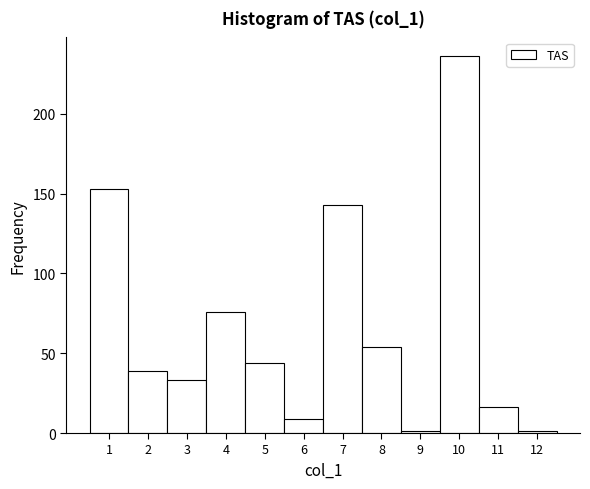

What is the height of the bar covering 6.5 to 7.5 on the x-axis? The values are not printed on the chart, so give them approximately, as read against the axis.

145